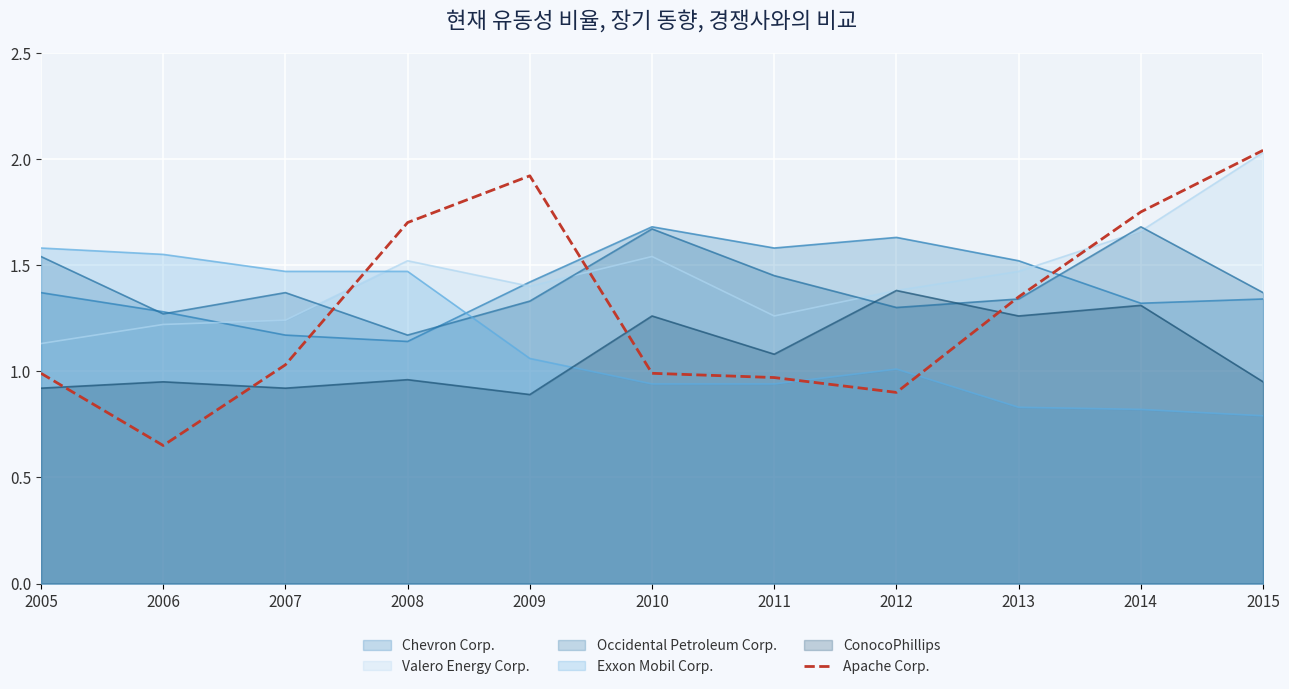

Rank the categories by value from lowest to highest.

2006, 2012, 2011, 2005, 2010, 2007, 2013, 2008, 2014, 2009, 2015